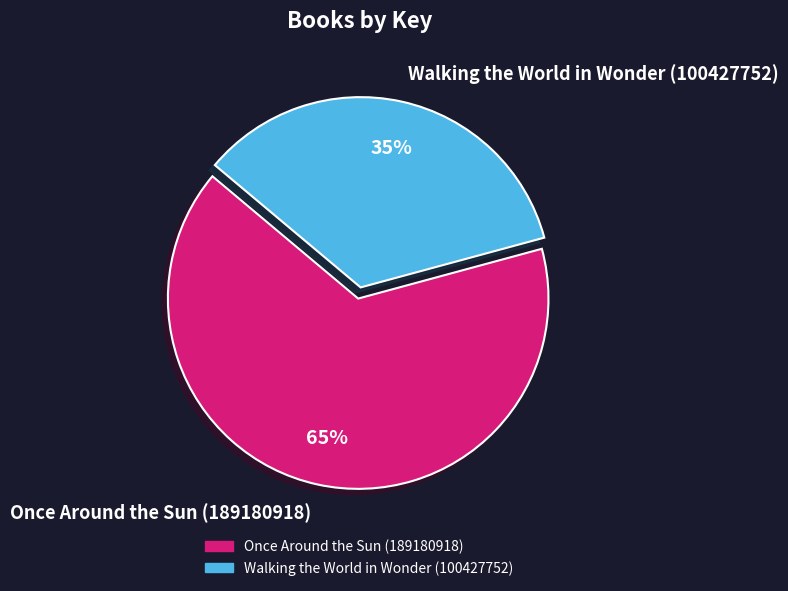

True or false: Walking the World in Wonder (100427752) accounts for 35% of the total.

True